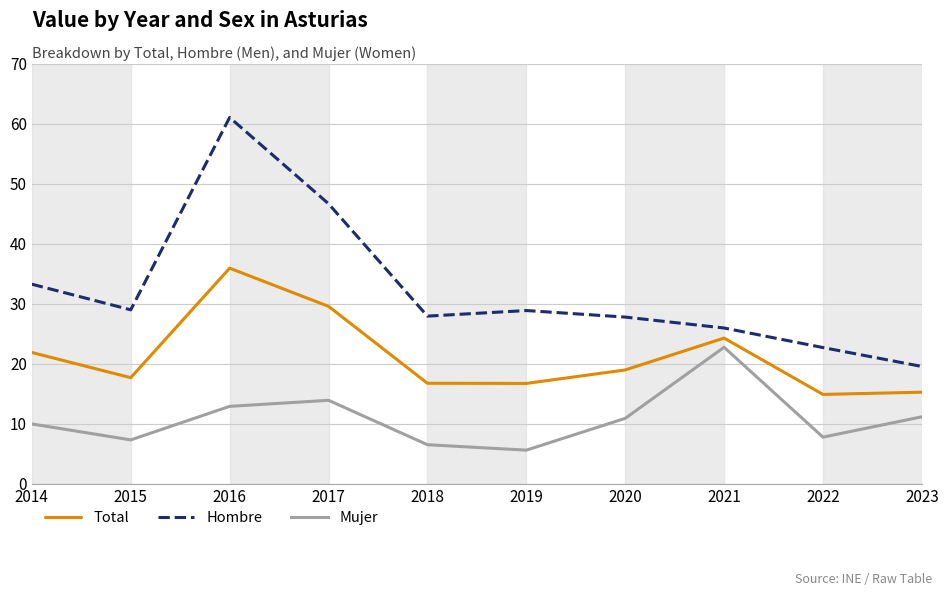

The Mujer series shows 10.0 at 2014. True or false?

True